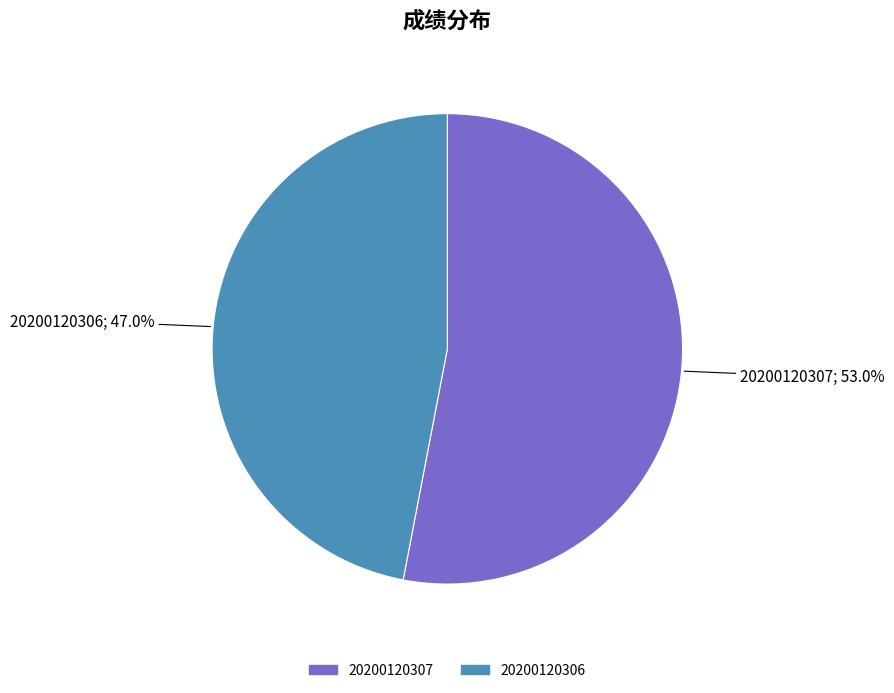

Is it true that 20200120306 is 47% of the pie?

True